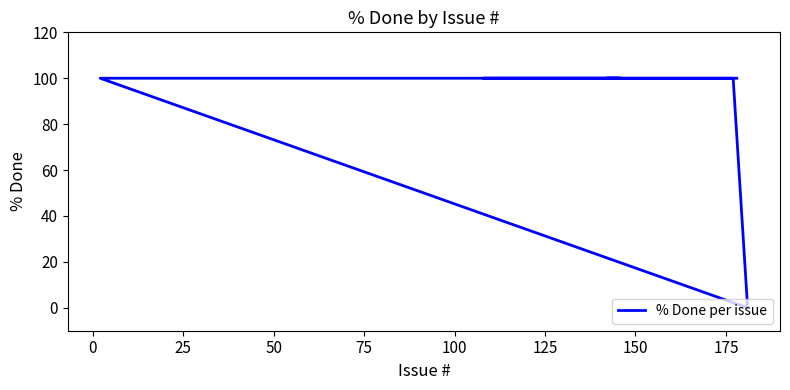

What value does the data have at 125, to the nearest 10?

100